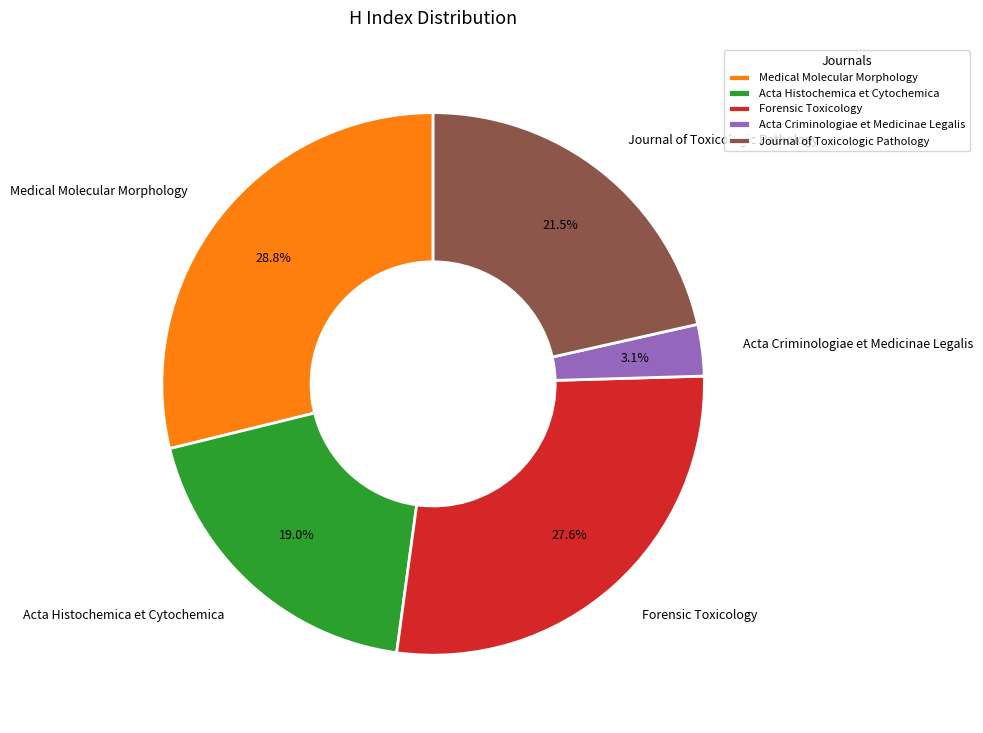

The Acta Histochemica et Cytochemica slice represents 19% of the pie. True or false?

True